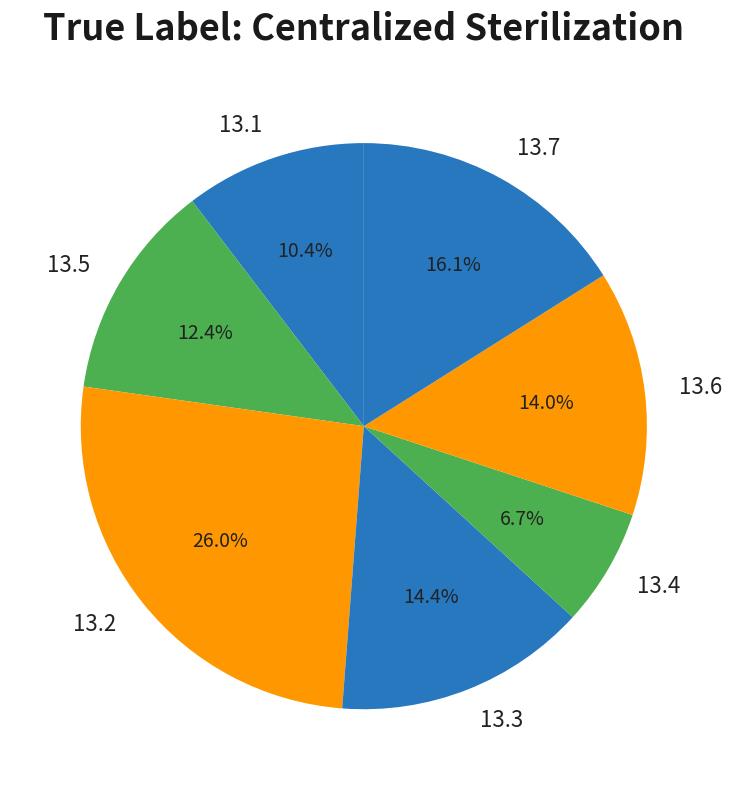

What percentage is the 13.6 slice, to the nearest percent?

14%